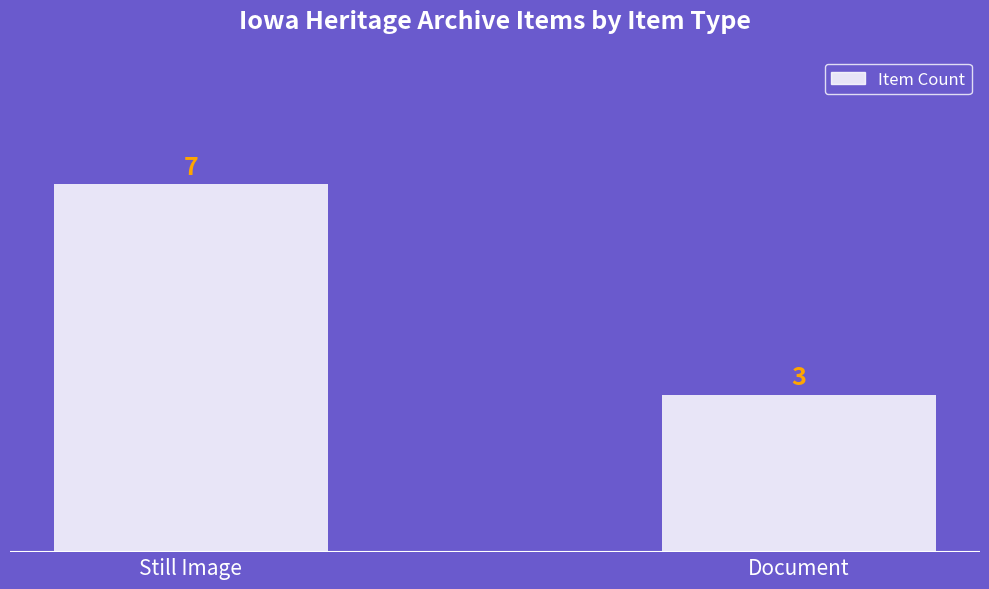

What is the label of the 1st bar from the right?

Document